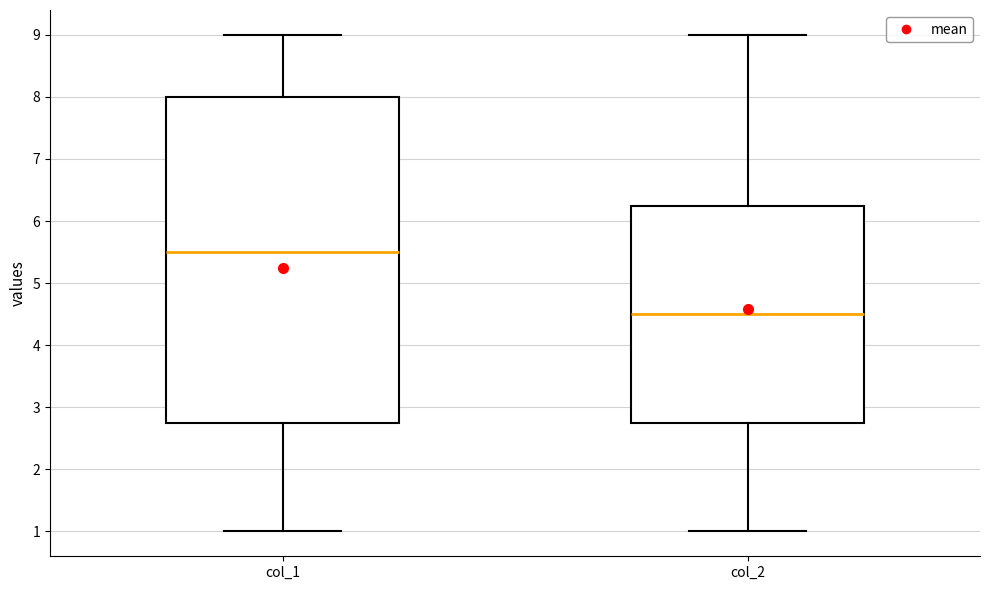

Reading left to right, transcribe this box plot: for each box, give where its median line is, the range the box spans, and where its two whiskers end, as read against the y-axis. The values are not printed on the chart, so give them approximately, as read against the axis.

col_1: median 5.5, box 2.8 to 8.0, whiskers 1.0 to 9.0
col_2: median 4.5, box 2.8 to 6.3, whiskers 1.0 to 9.0